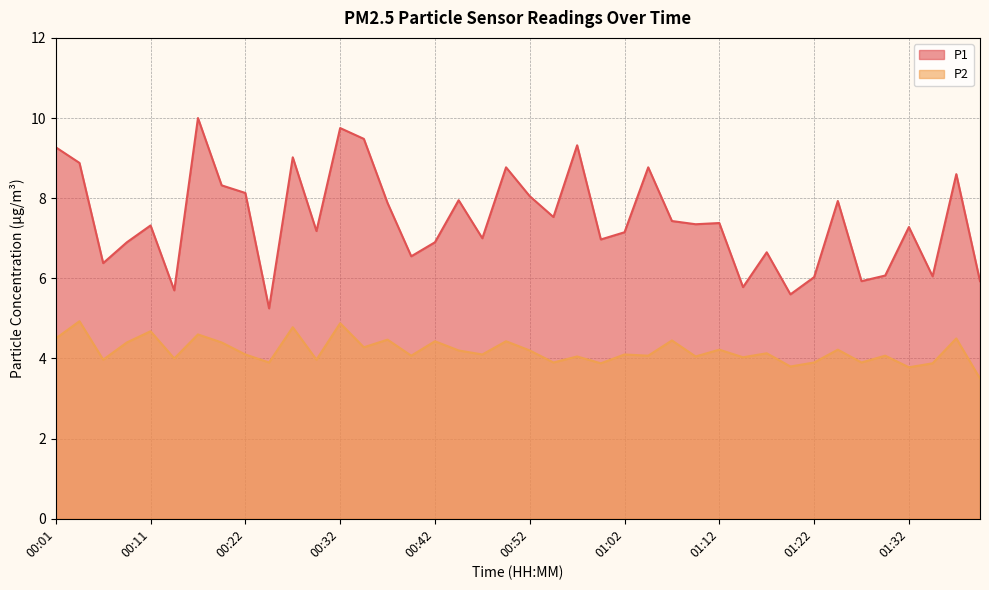

Rank the series at 01:27 from lowest to highest value.

P2, P1